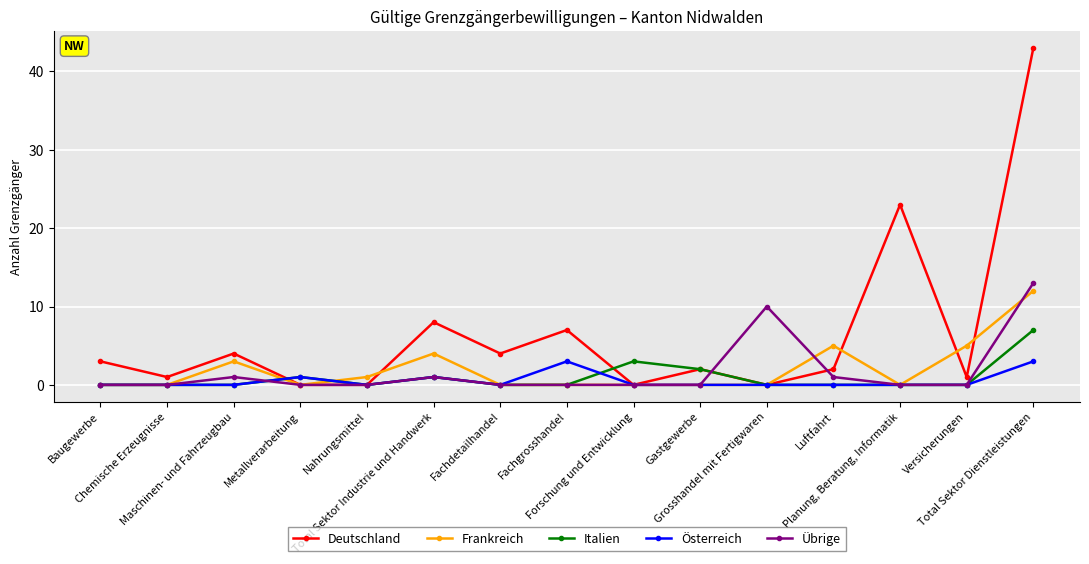

How many lines are shown in the chart?

5